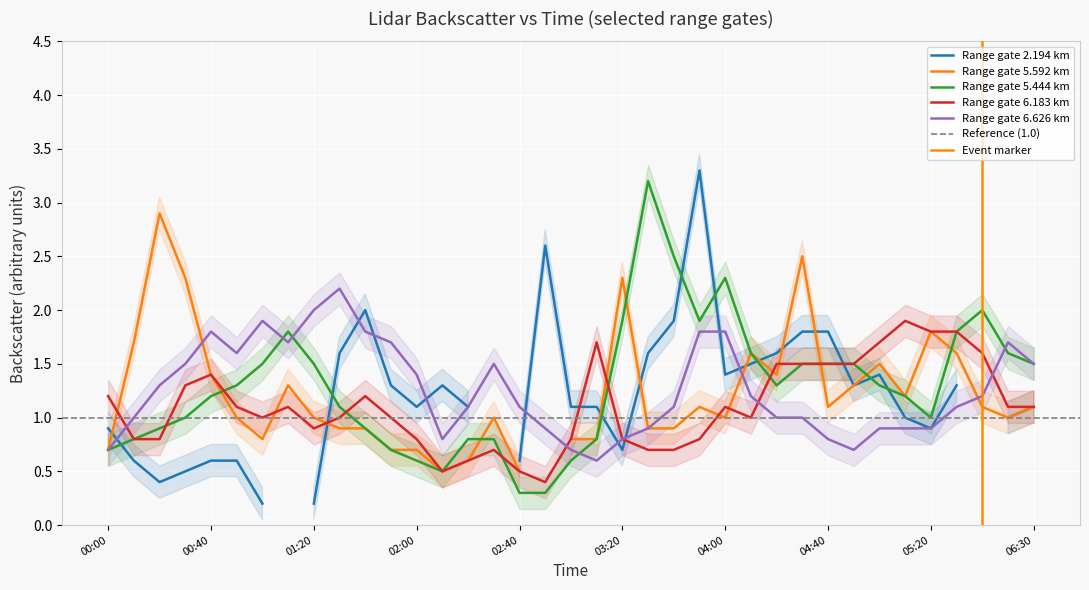

What is the minimum value for 6.183?

0.4